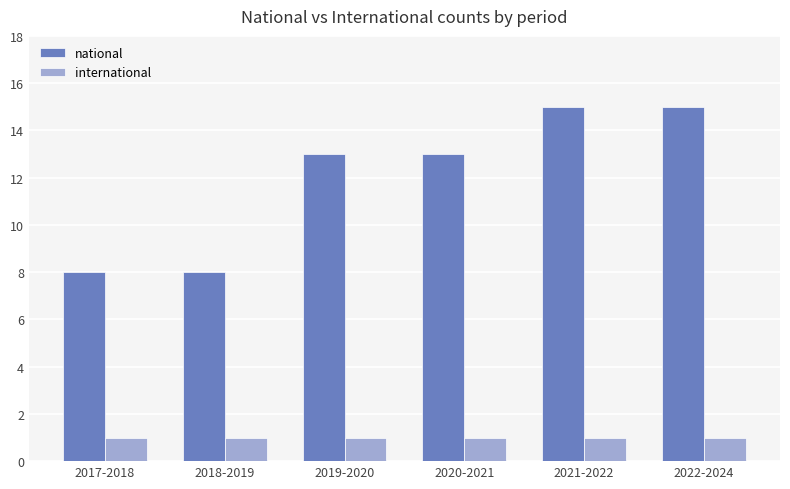

What are all the series names shown in the legend?

national, international